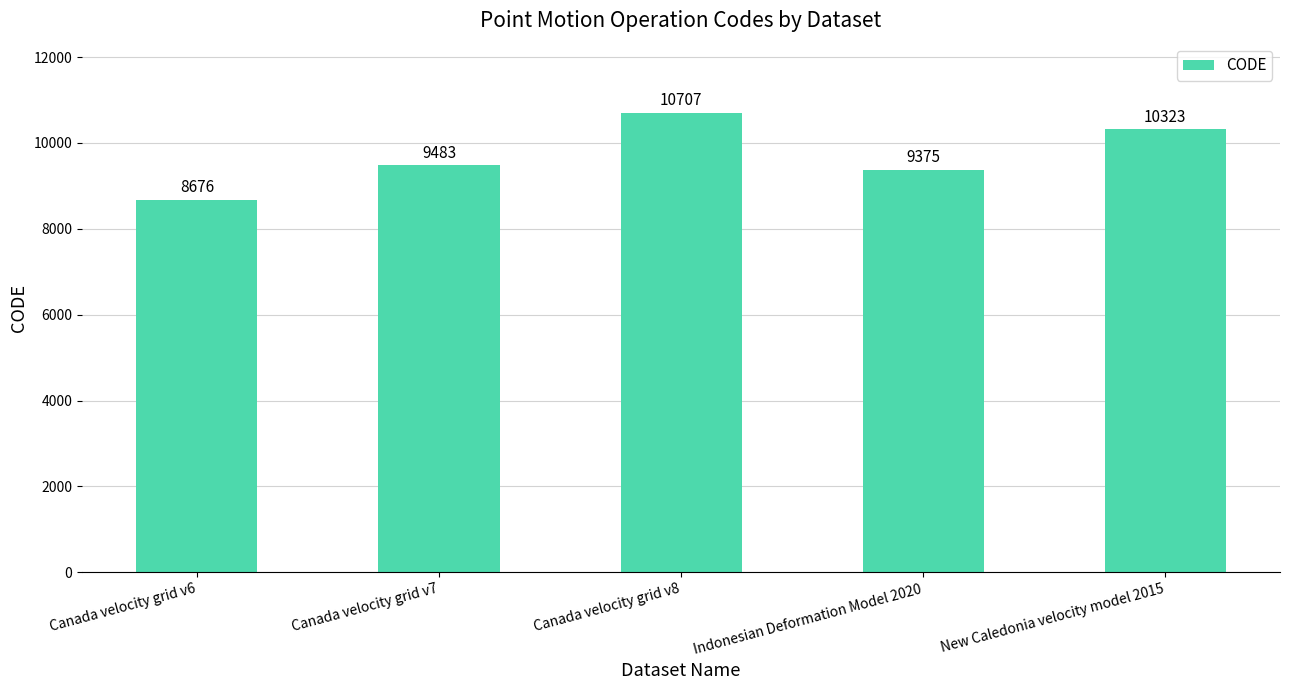

At which category does the chart reach its minimum across all series?

Canada velocity grid v6